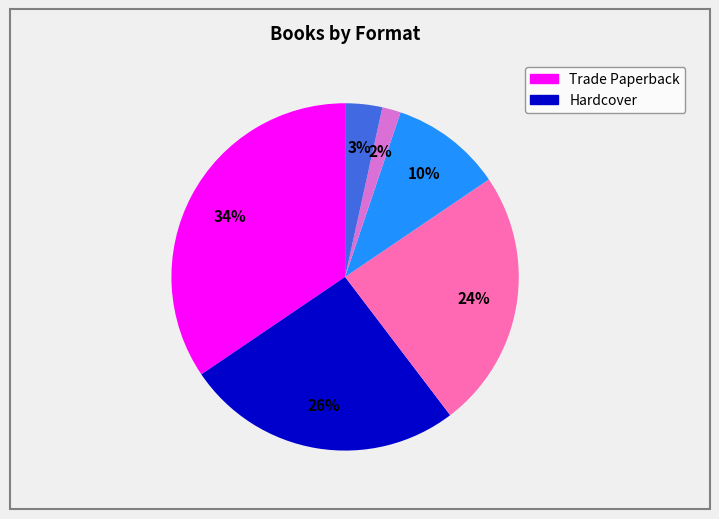

Is there a majority slice in this chart?

No